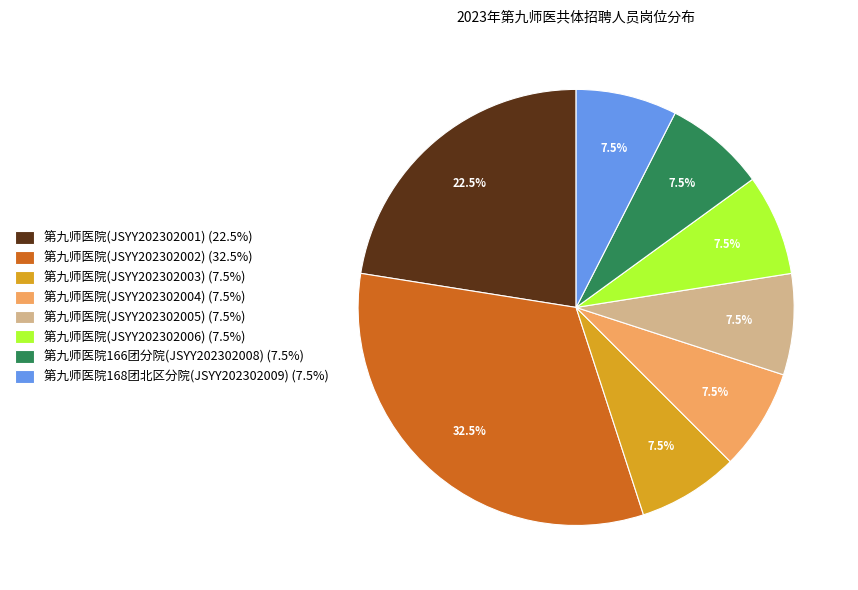

What is the ratio of the value at 第九师医院166团分院(JSYY202302008) (7.5%) to the value at 第九师医院(JSYY202302006) (7.5%)?

1.0